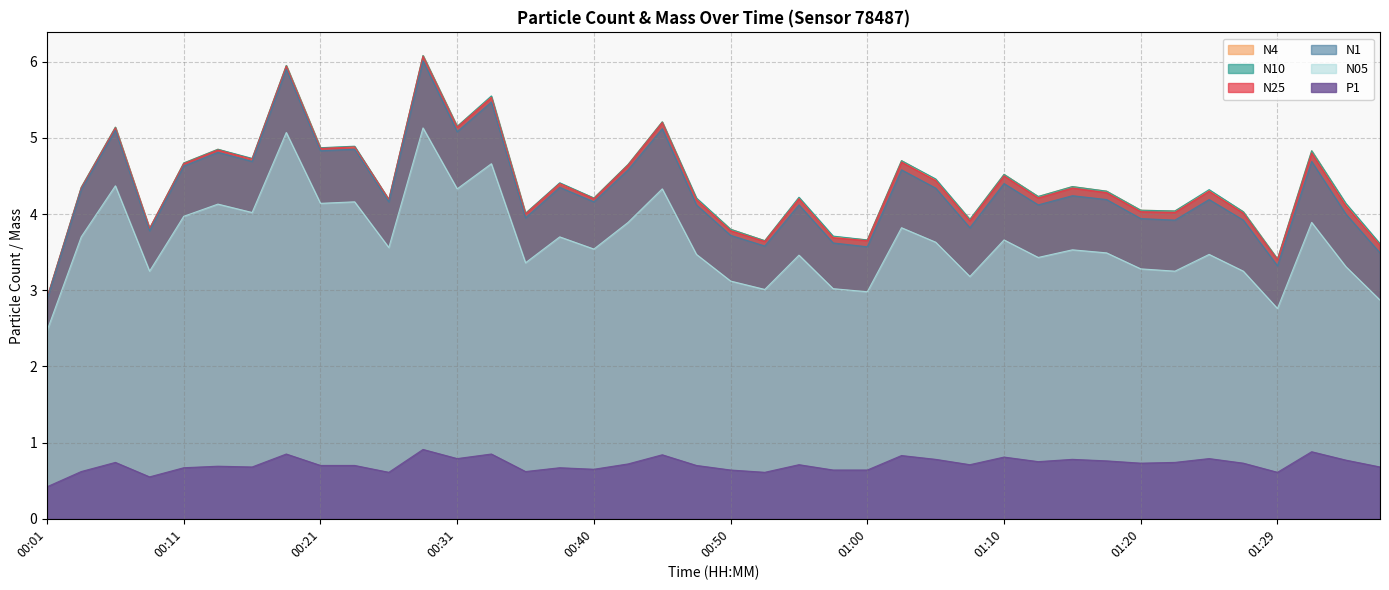

Where is N4 nearest to the value 4?

00:36